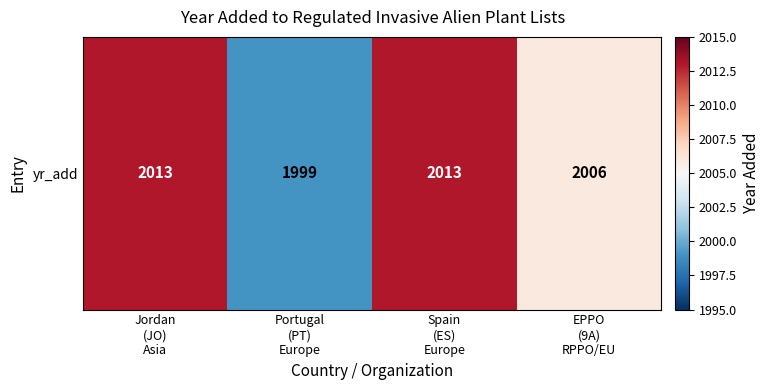

Reading left to right, transcribe all the data shown in this chart.

2013	1999	2013	2006